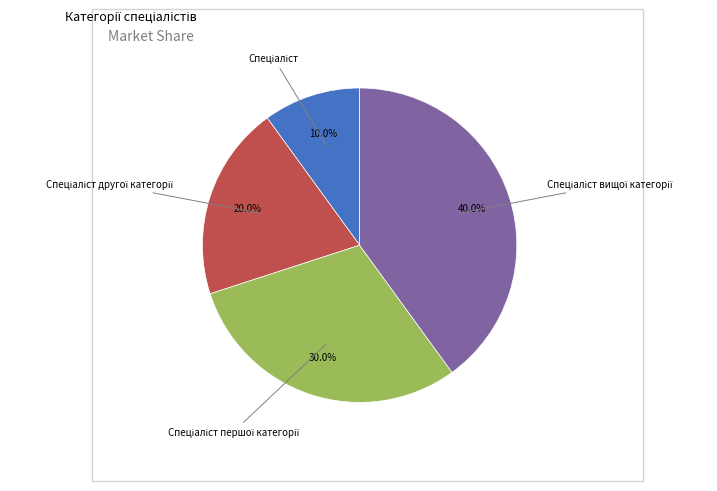

How many segments does this pie chart have?

4